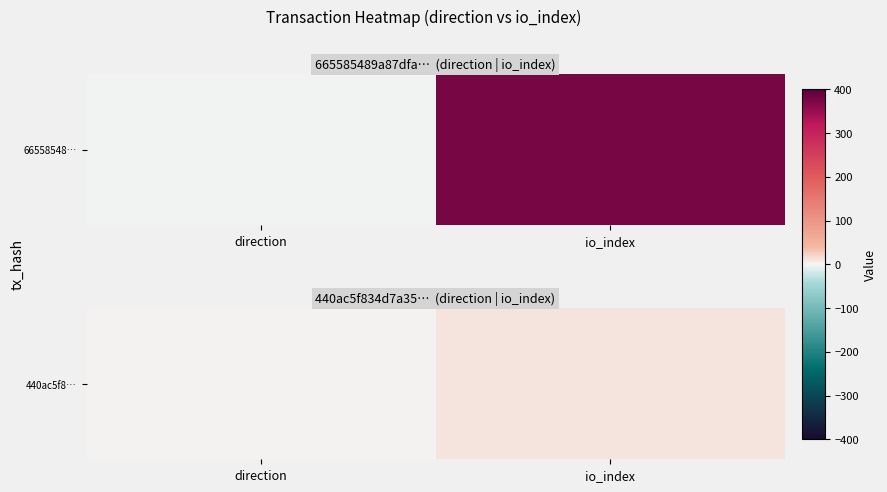

Rank the categories by value from highest to lowest.

io_index, direction